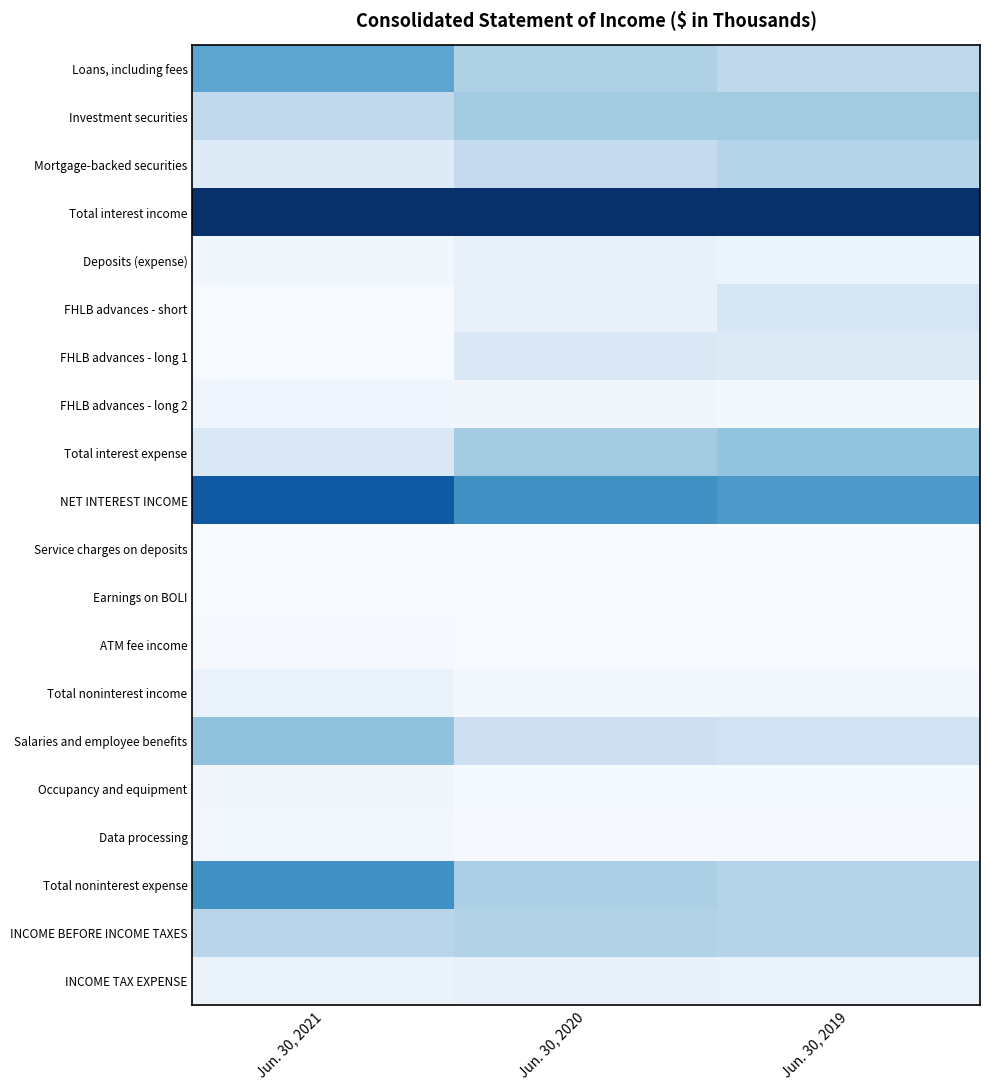

Rank the series by their maximum value, from highest to lowest.

Total interest income, NET INTEREST INCOME, Total noninterest expense, Loans, including fees, Salaries and employee benefits, Total interest expense, Investment securities, INCOME BEFORE INCOME TAXES, Mortgage-backed securities, FHLB advances - short, FHLB advances - long 1, INCOME TAX EXPENSE, Deposits (expense), Total noninterest income, FHLB advances - long 2, Occupancy and equipment, Data processing, ATM fee income, Earnings on BOLI, Service charges on deposits